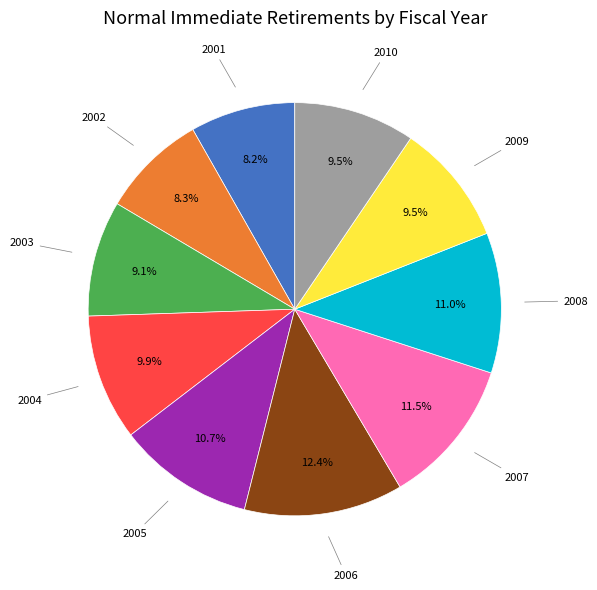

The 2004 slice represents 10% of the pie. True or false?

True